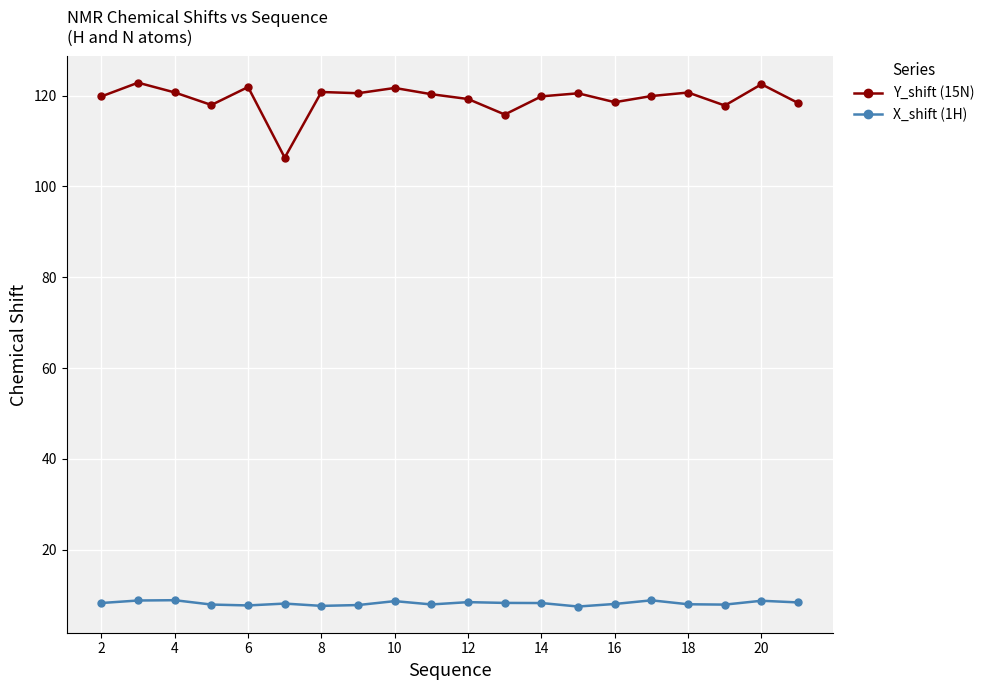

What is the lowest value of the X_shift (1H) series?

7.5